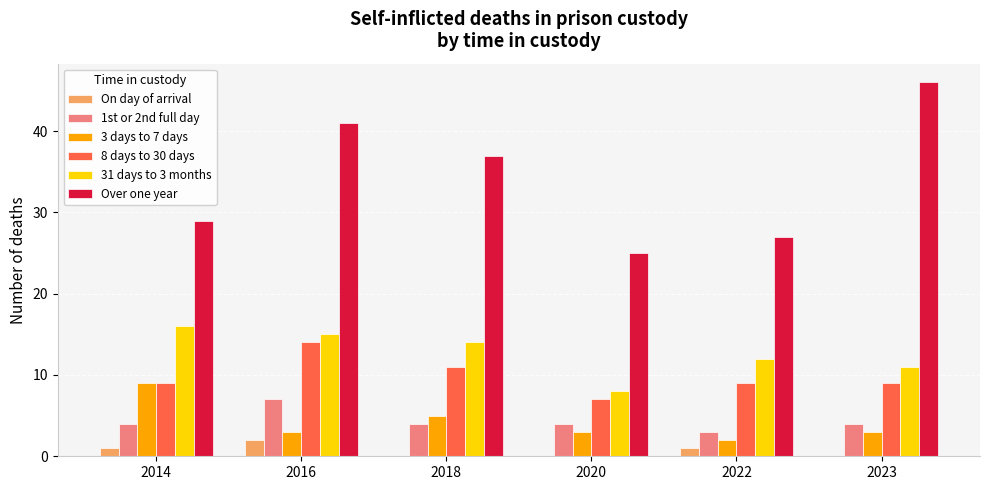

Which label corresponds to the largest value in the chart?

2023